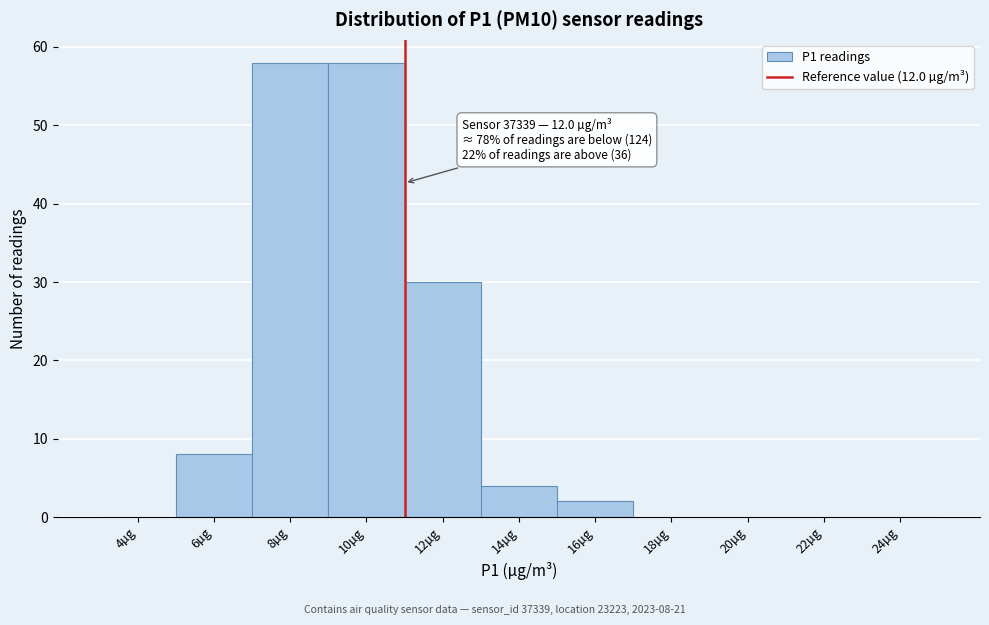

Reading left to right, list all the values displayed in this chart.

4µg=0	6µg=8	8µg=58	10µg=58	12µg=30	14µg=4	16µg=2	18µg=0	20µg=0	22µg=0	24µg=0